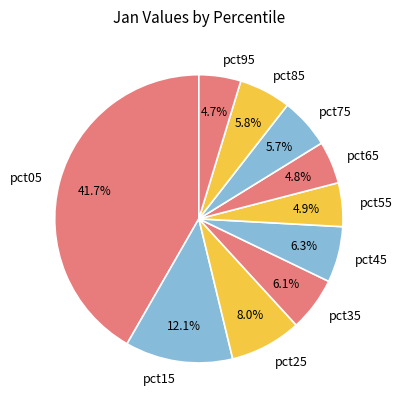

Is pct35 the majority of the pie?

No